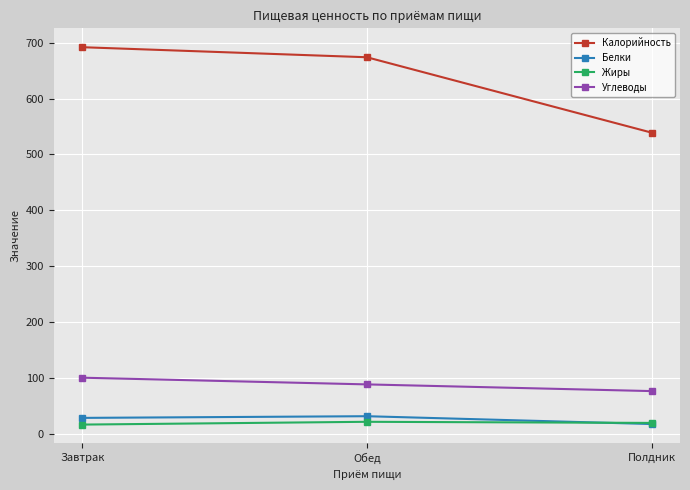

Which series has the largest total across all categories?

Калорийность